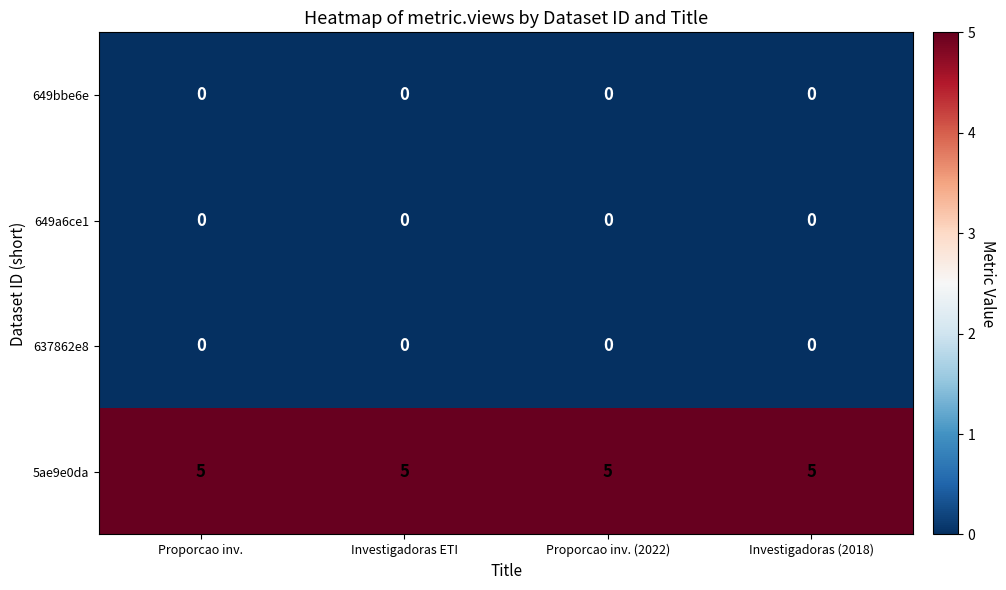

At how many categories does at least one series exceed 2?

4